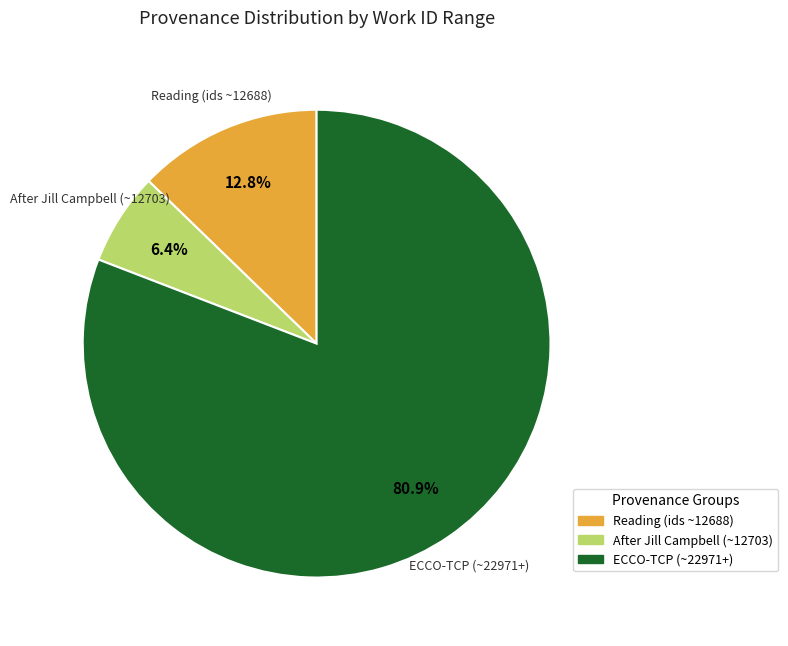

Which category has the smallest portion of the pie?

After Jill Campbell (~12703)